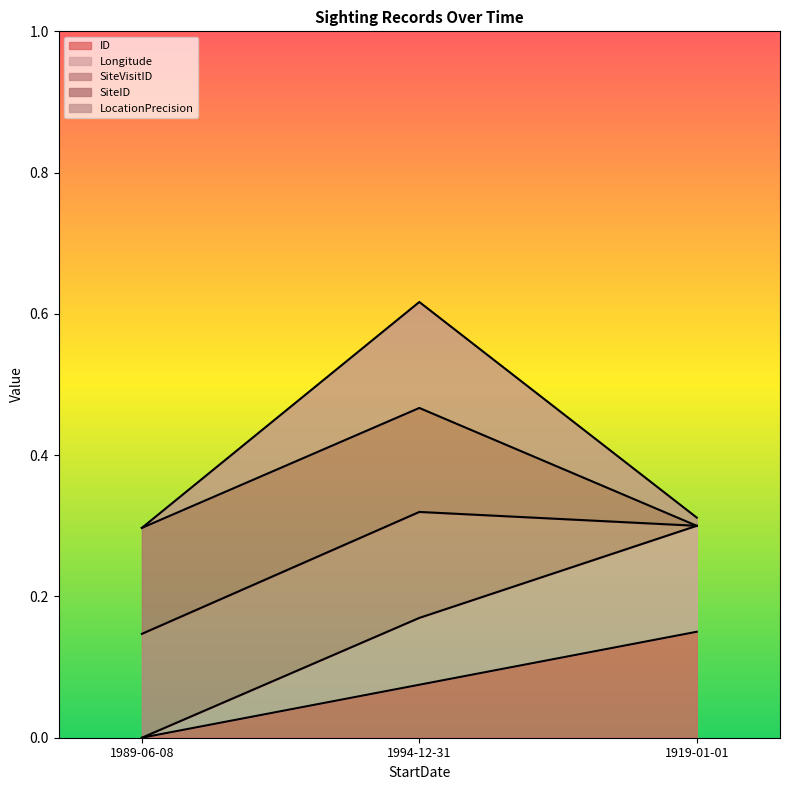

What is the total value across all series at 1989-06-08?

0.3